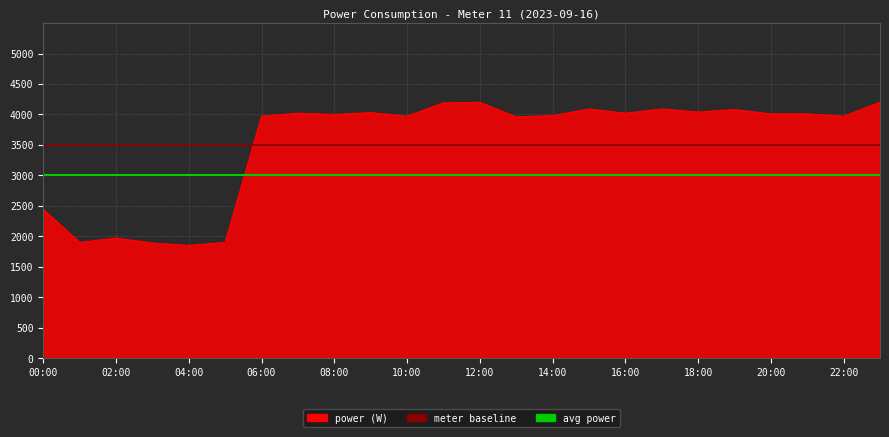

What is the minimum value shown in the chart?

1850.0